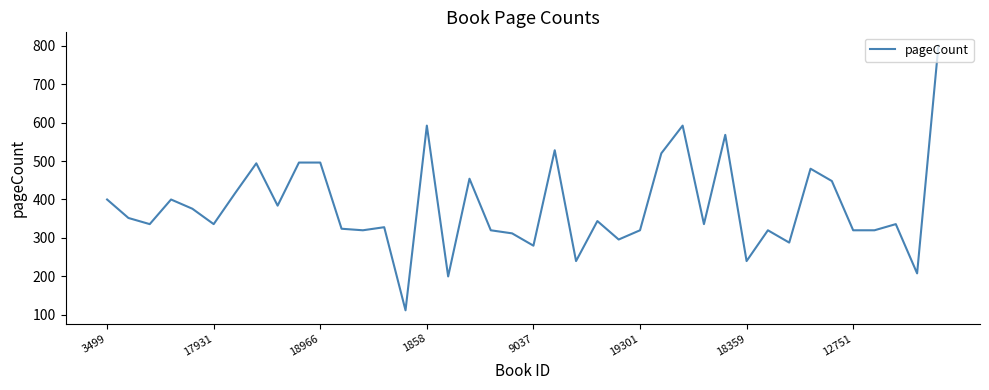

What is the minimum value shown in the chart?

112